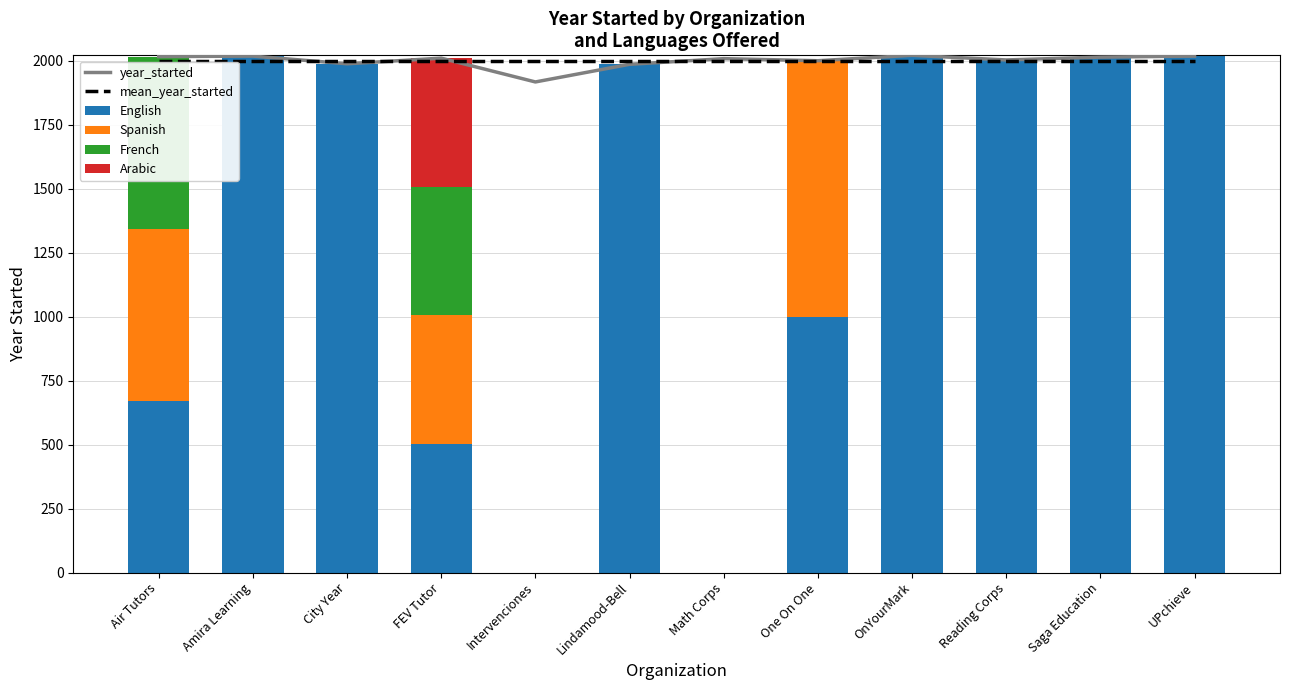

Which category has the lowest value across all series?

Intervenciones